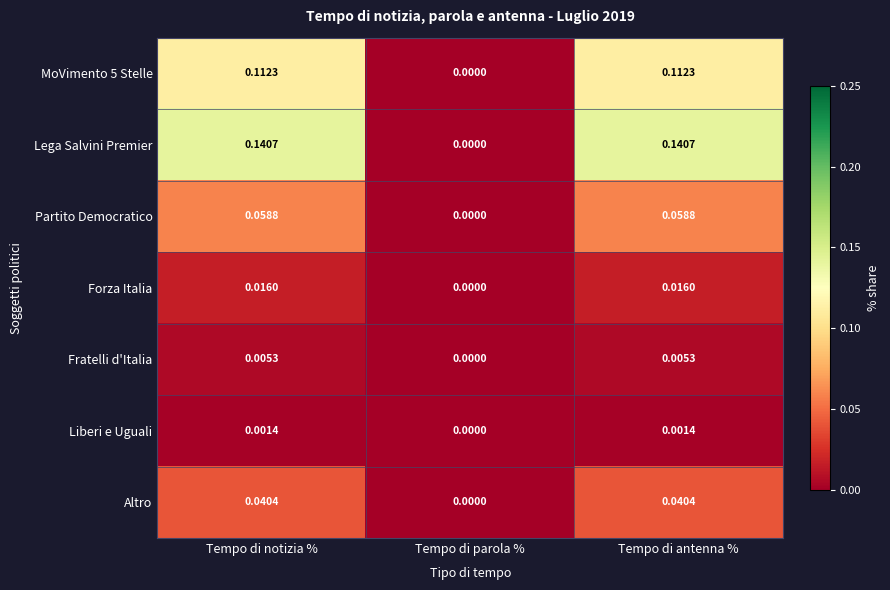

What is the total value across all series at Tempo di notizia %?

0.4